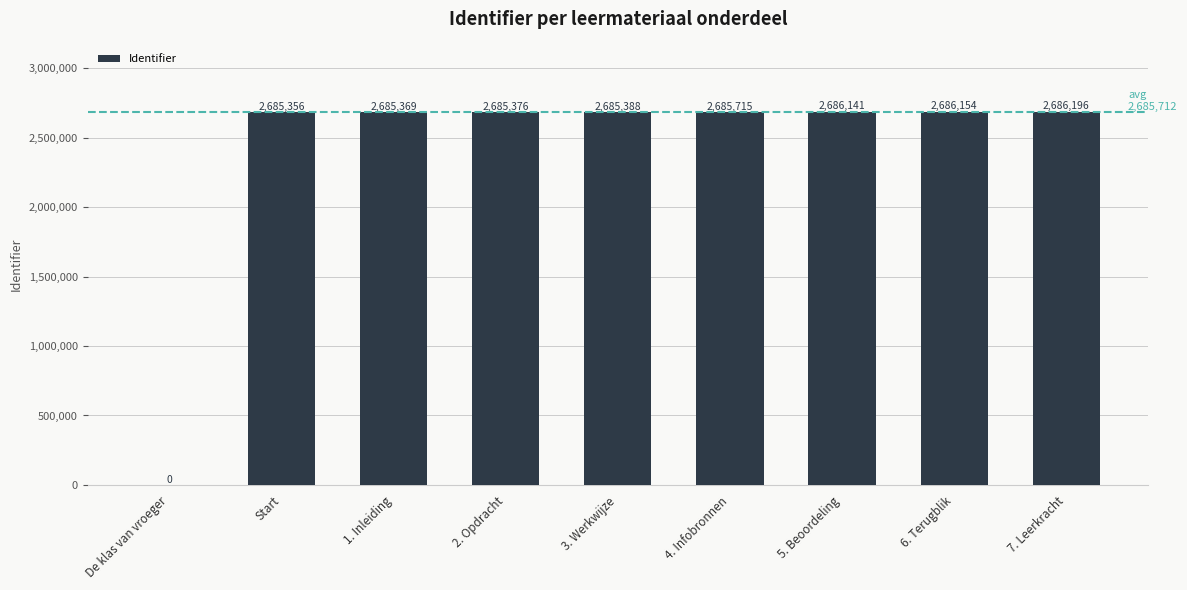

True or false: the data shows 1447021 at Start.

False